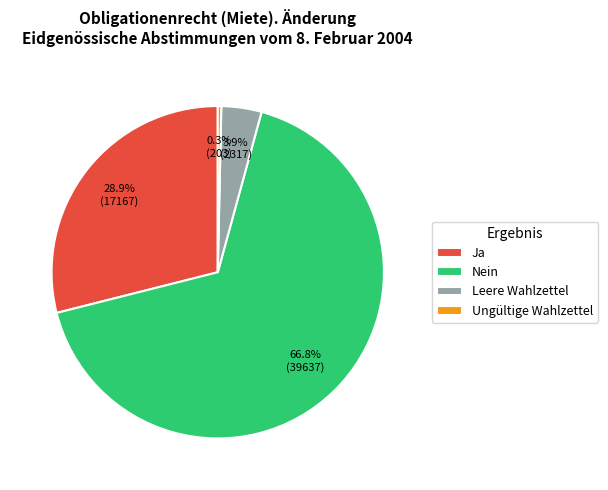

How many slices are in this pie chart?

4